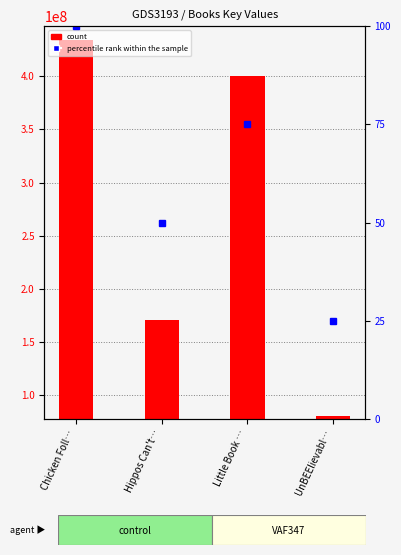

Reading left to right, list all the values displayed in this chart.

Chicken Foll…=434166363	Hippos Can't…=170556198	Little Book …=400094893	UnBEElievabl…=79937981